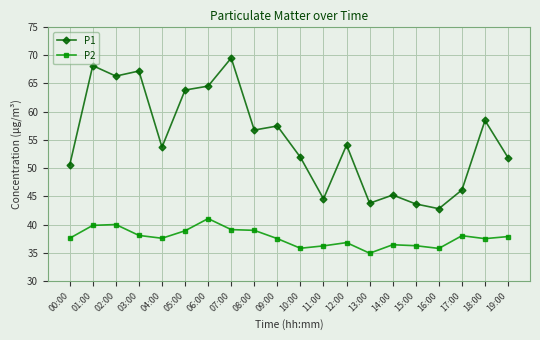

What is the highest value of the P1 series?

69.5